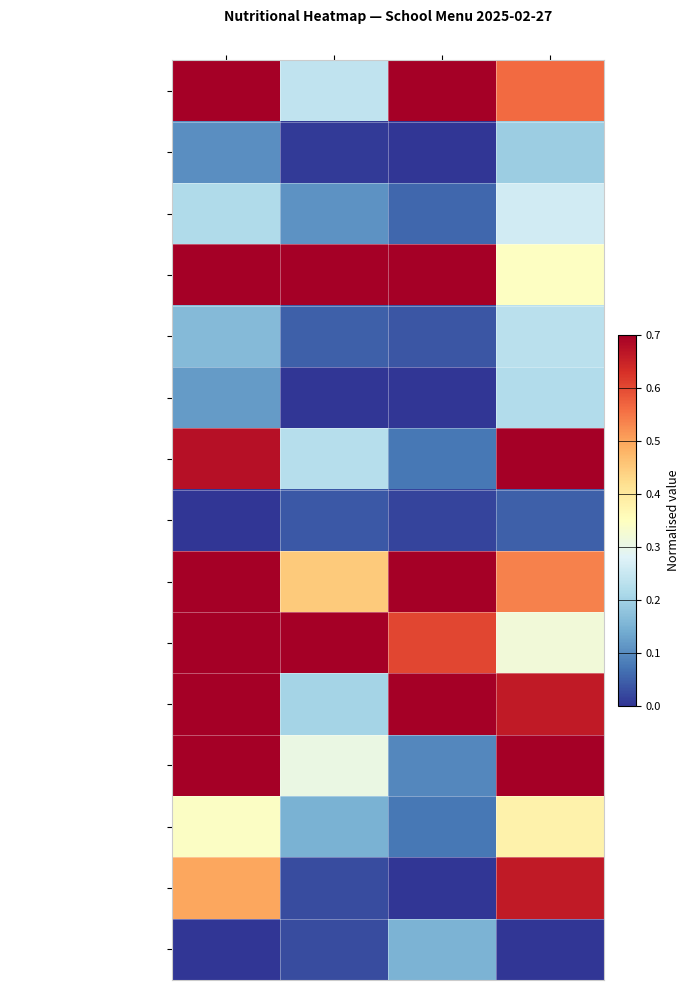

Which label corresponds to the largest value in the chart?

Калорийность